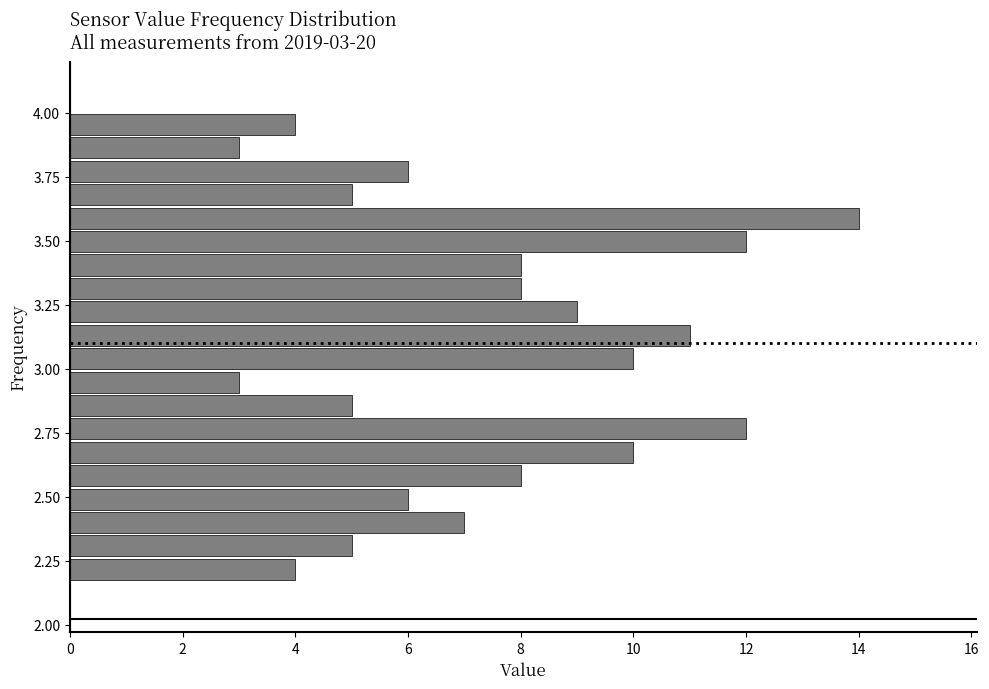

Read against the y-axis, roughly where is the centre of the longest bar?

3.60